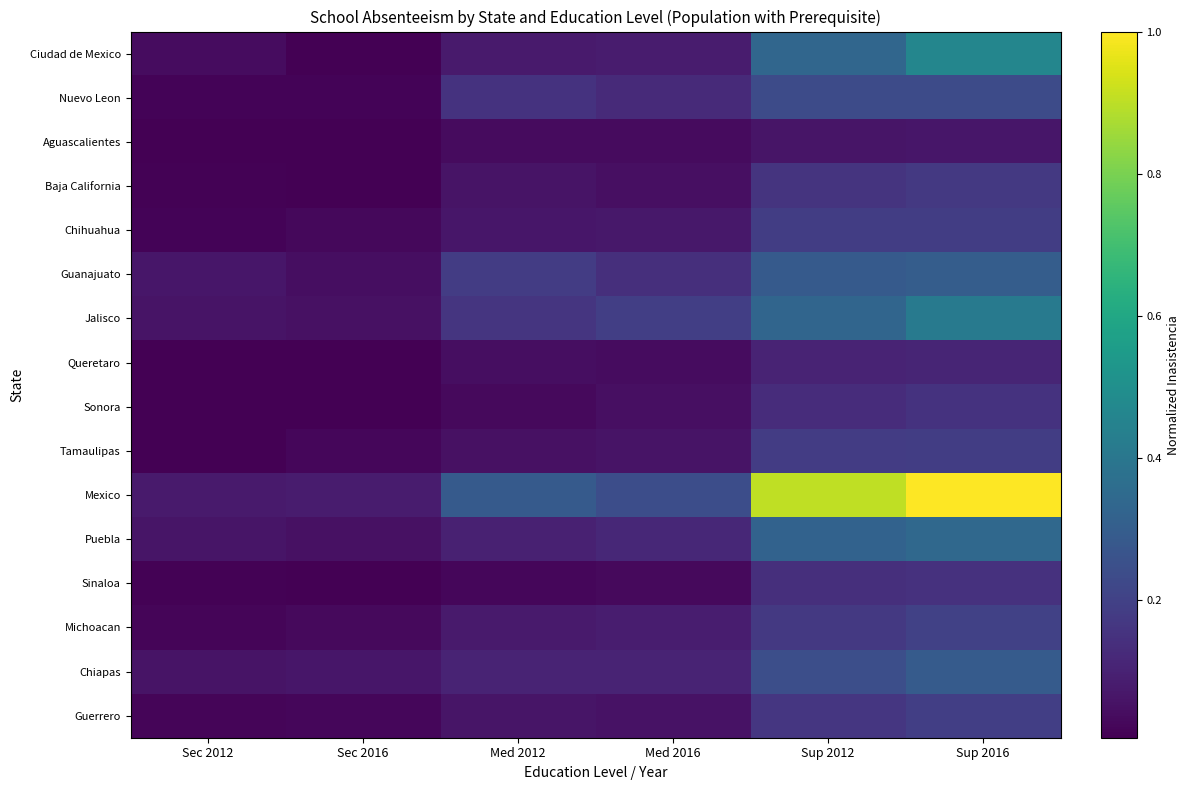

At which category is the sum across all series the highest?

Sup 2016